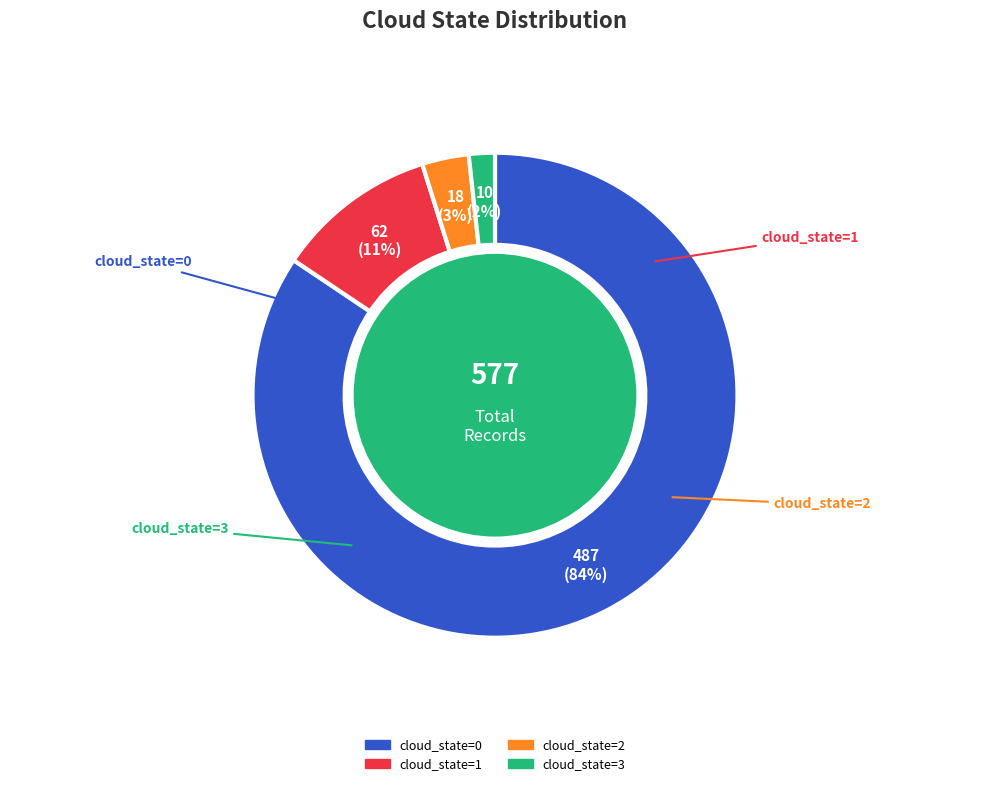

Do cloud_state=1 and cloud_state=0 together represent more than half of the pie?

Yes